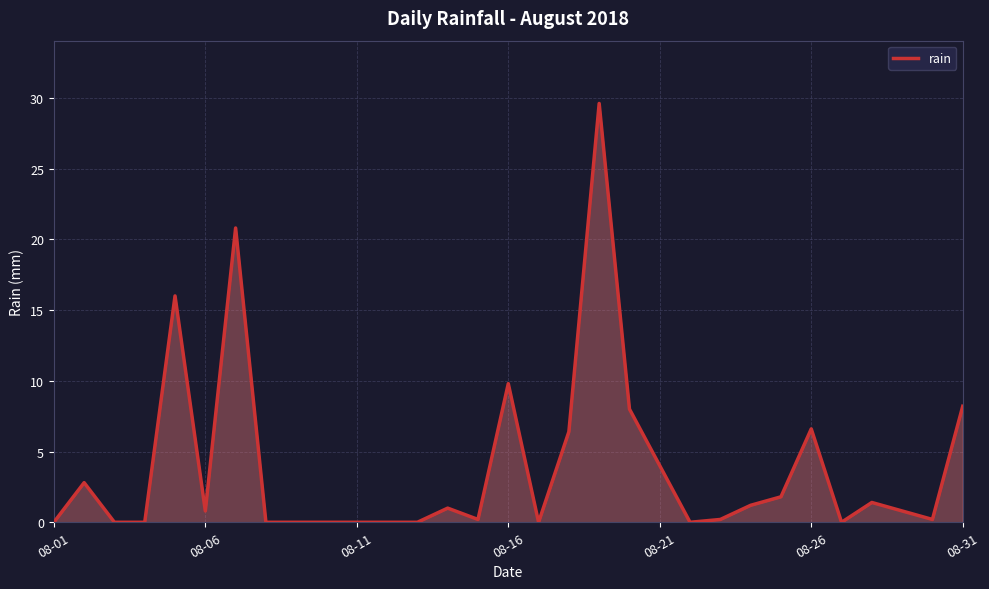

What is the difference between the maximum and minimum values?

29.6